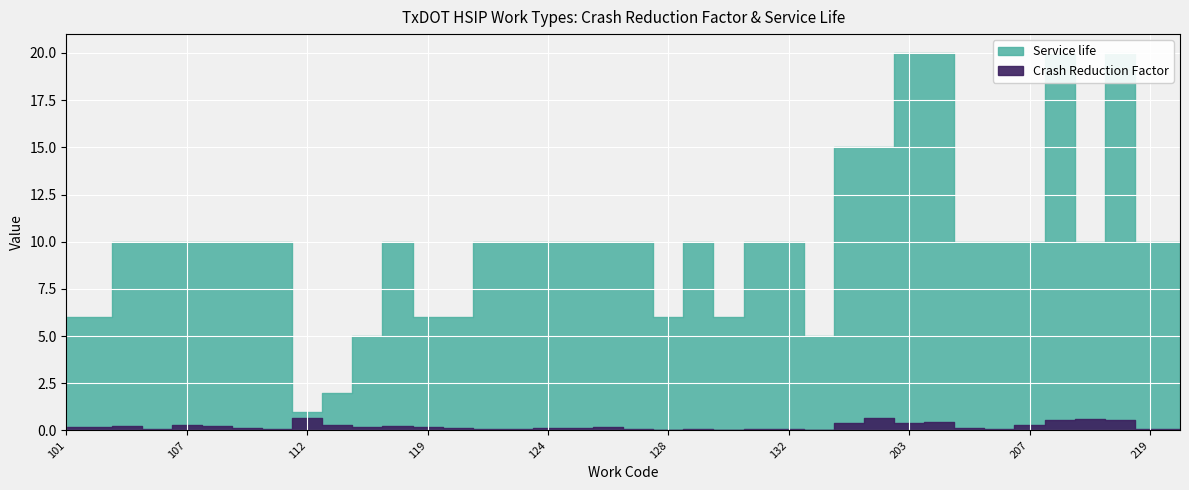

At which category does Service life reach its first local valley?

112